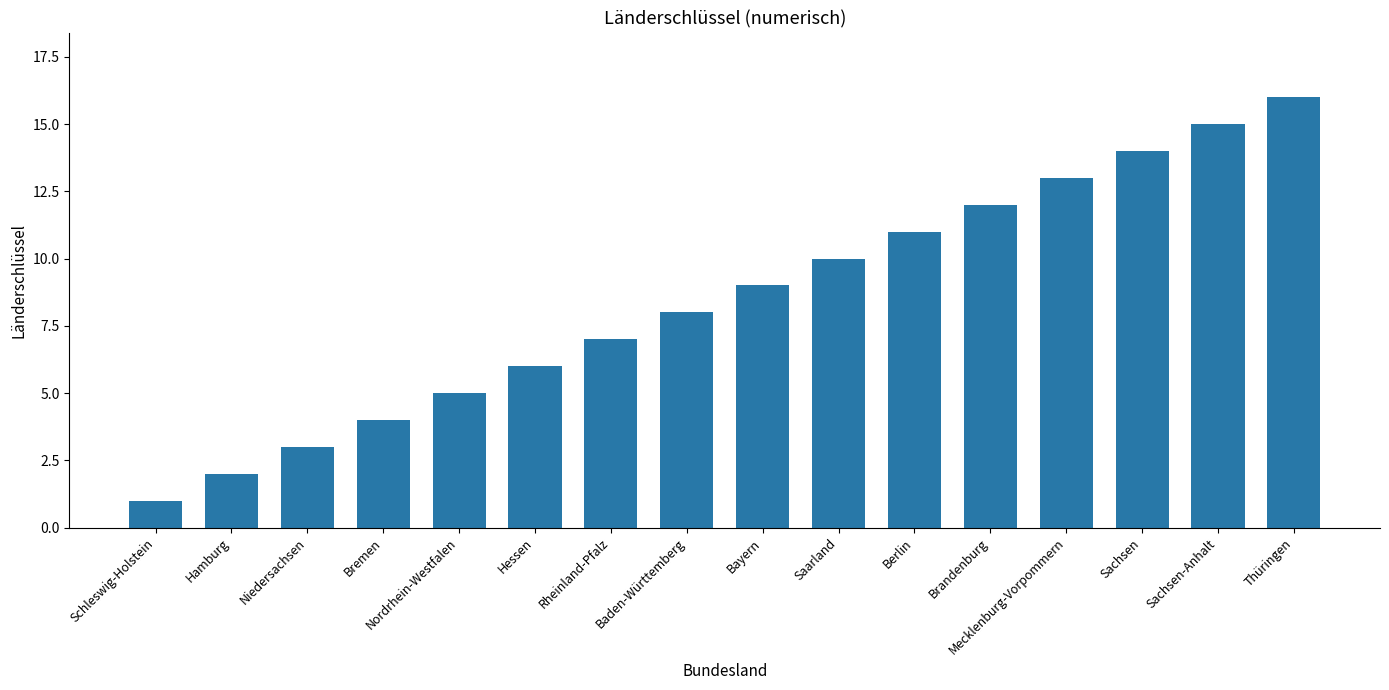

What is the smallest value displayed?

1